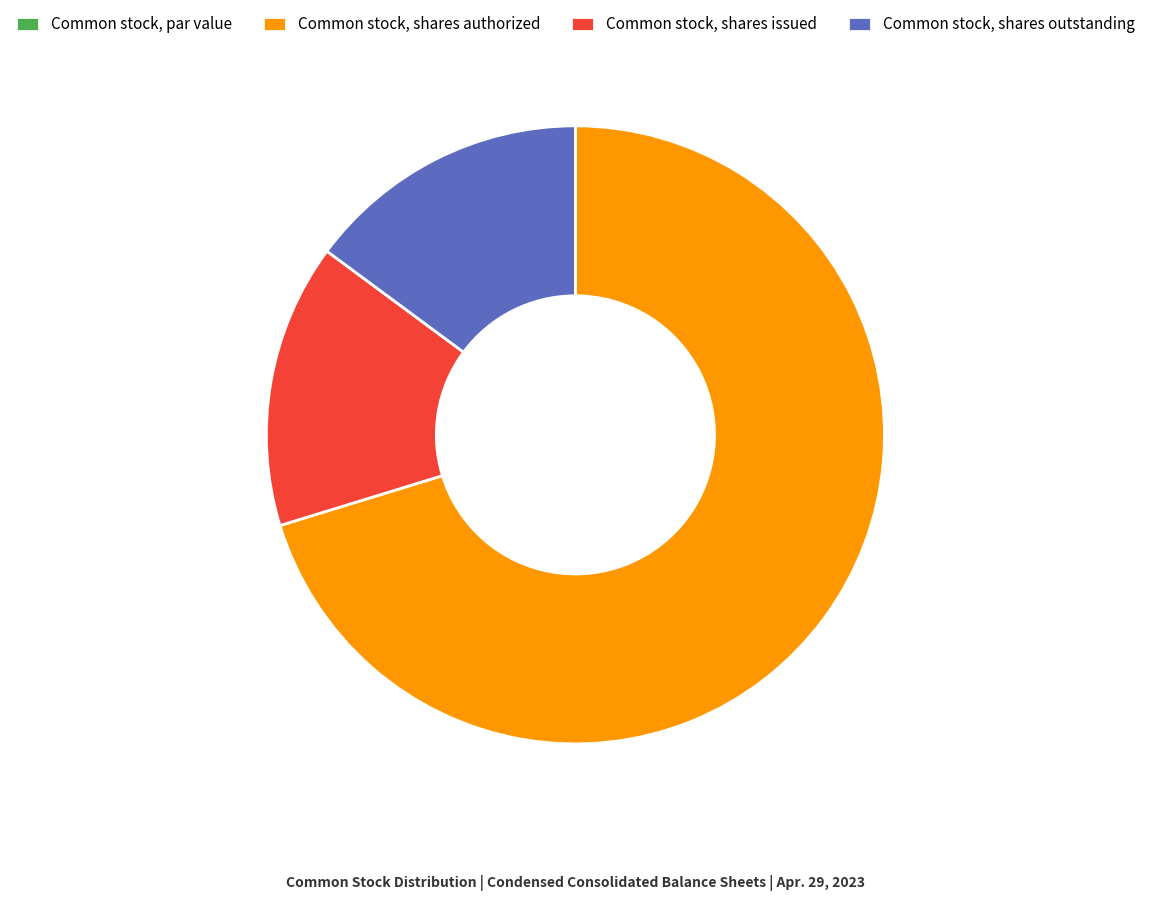

True or false: Common stock, shares authorized accounts for 70% of the total.

True